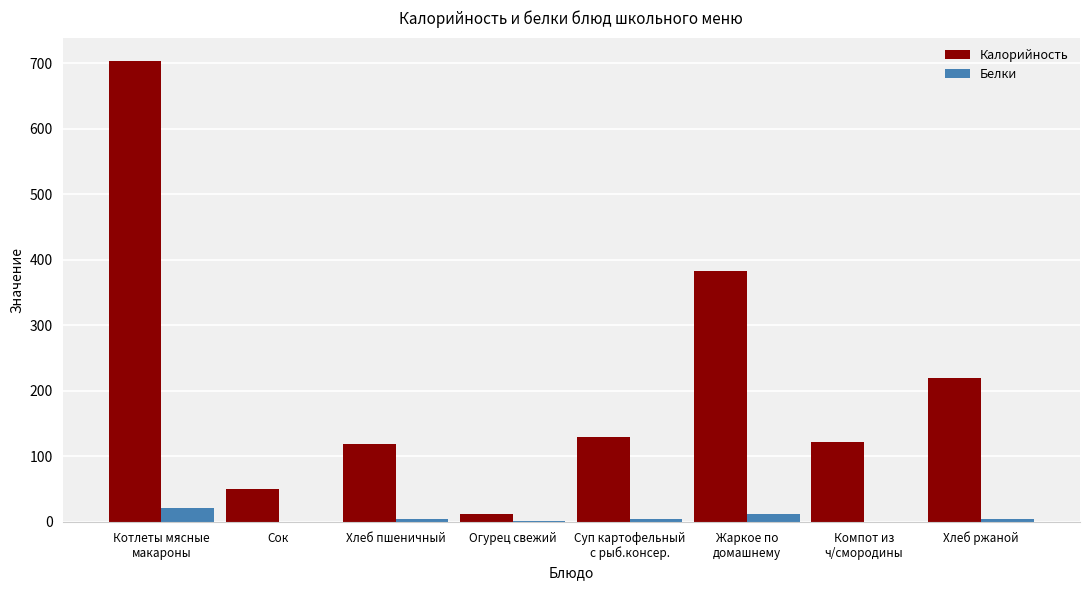

Is it true that Белки equals 3.9 at Суп картофельный
с рыб.консер.?

True